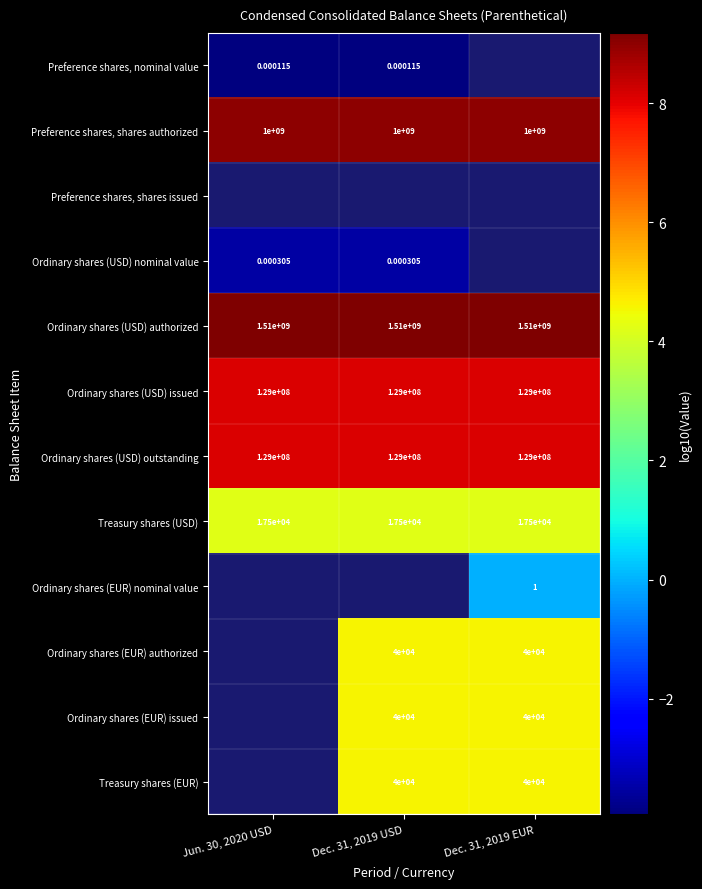

The value of Ordinary shares (EUR) issued at Dec. 31, 2019 USD is 1.2. True or false?

False